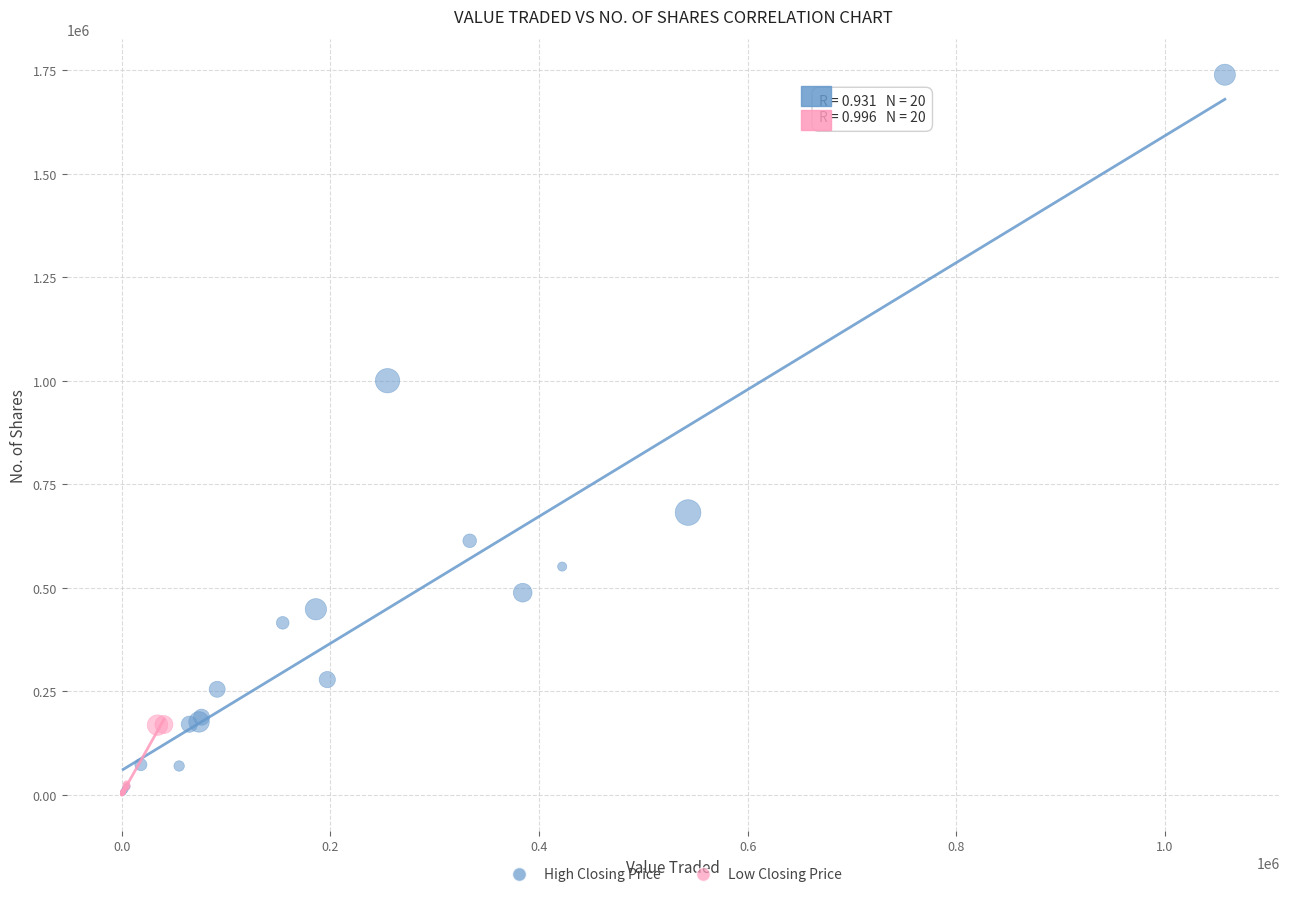

Which series has the largest Y range (max minus min)?

High Closing Price